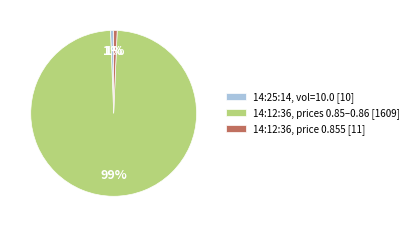

To the nearest percent, what is the combined percentage of 14:12:36, prices 0.85–0.86 [1609] and 14:12:36, price 0.855 [11]?

99%